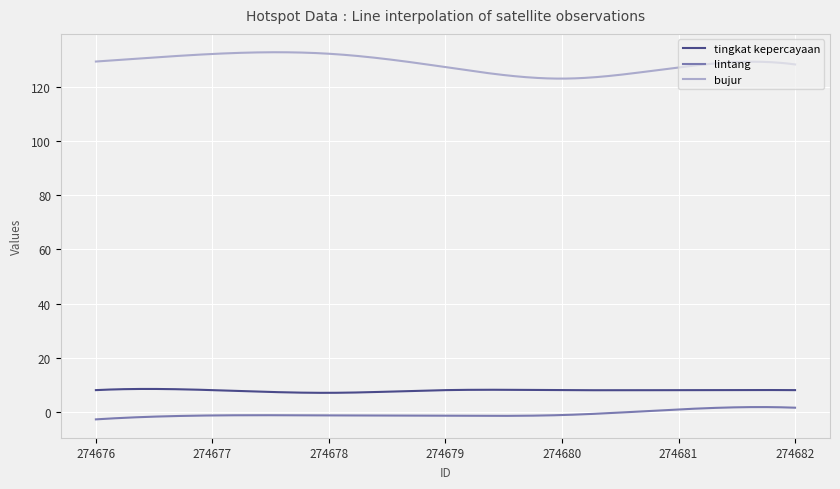

What is the difference between the maximum and minimum values in the tingkat kepercayaan series?

1.4